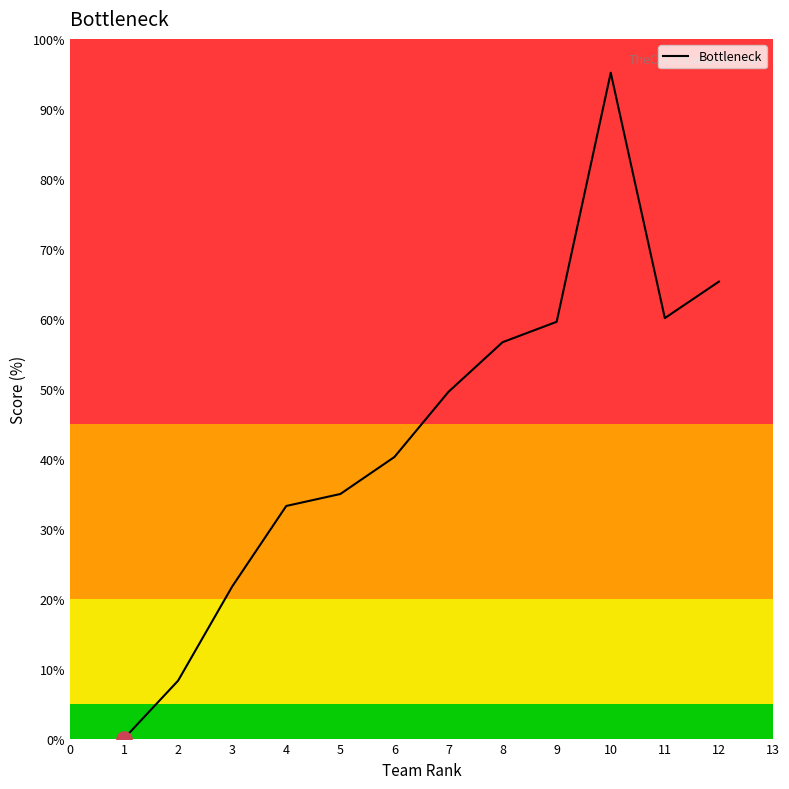

Which has a higher value, 4 or 9?

9